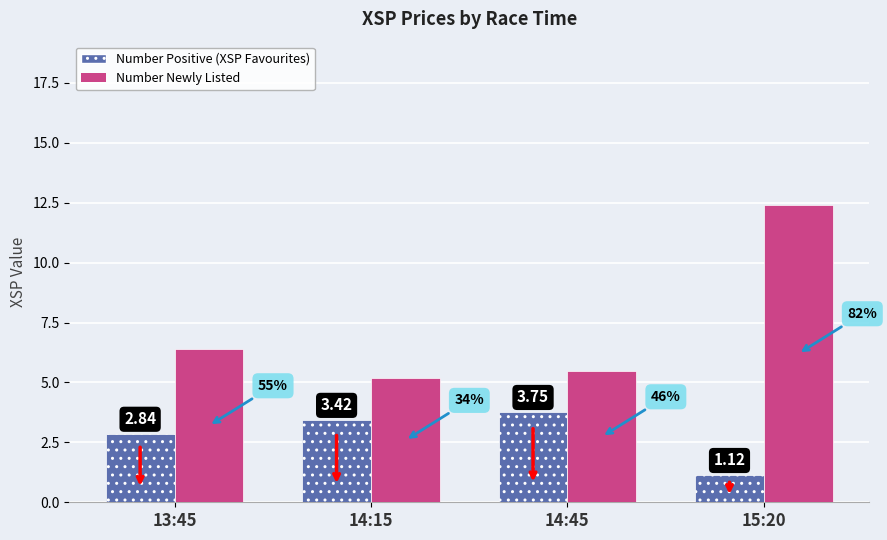

What is the average value of the Number Newly Listed series?

7.4